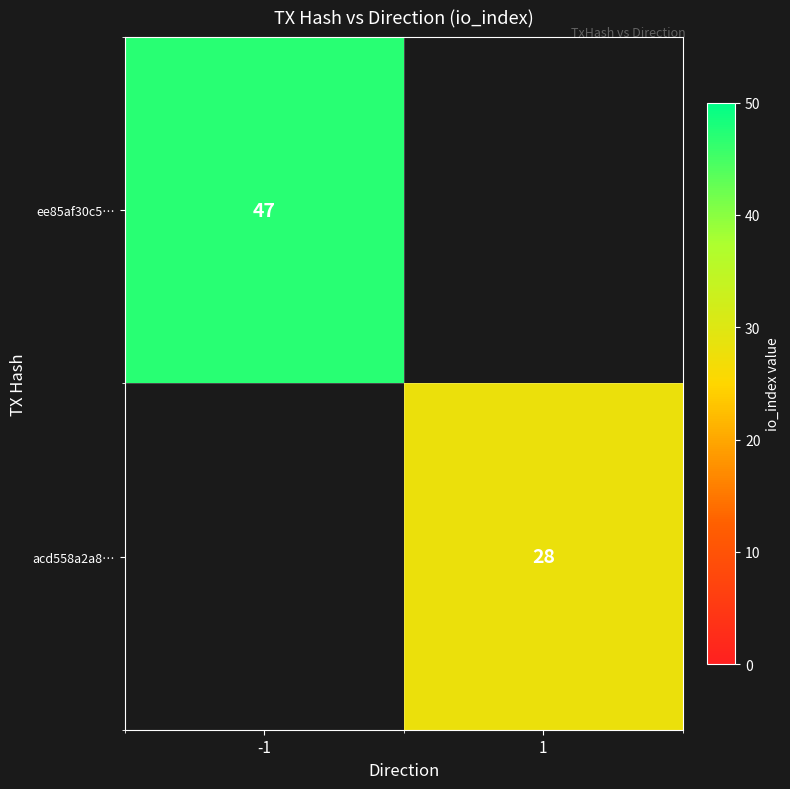

Is it true that acd558a2a8… equals 10 at 1?

False